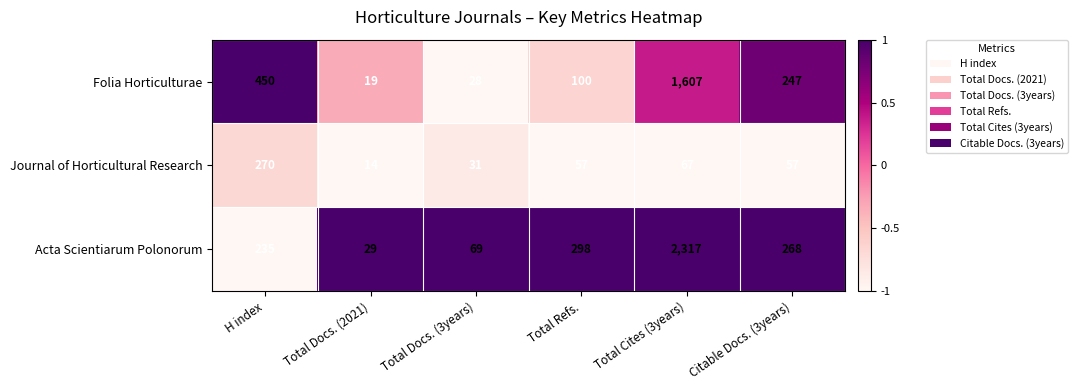

The Folia Horticulturae series shows 709 at H index. True or false?

False